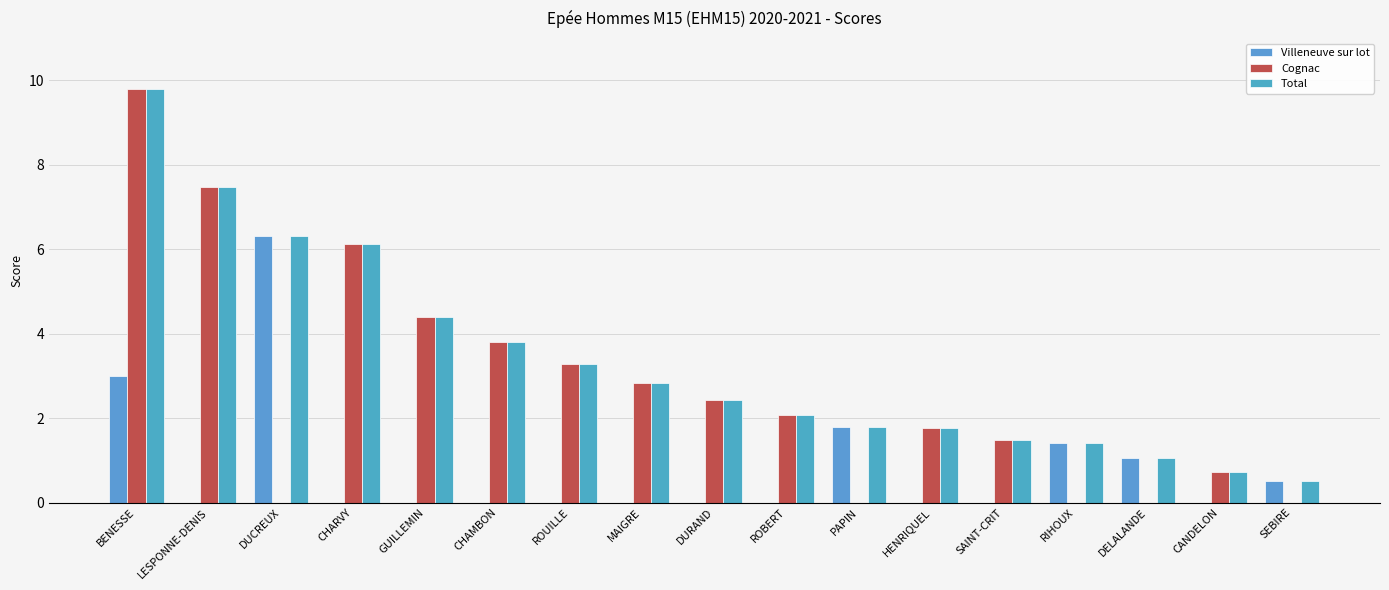

Is the value of Cognac at GUILLEMIN greater than the value of Villeneuve sur lot at HENRIQUEL?

Yes